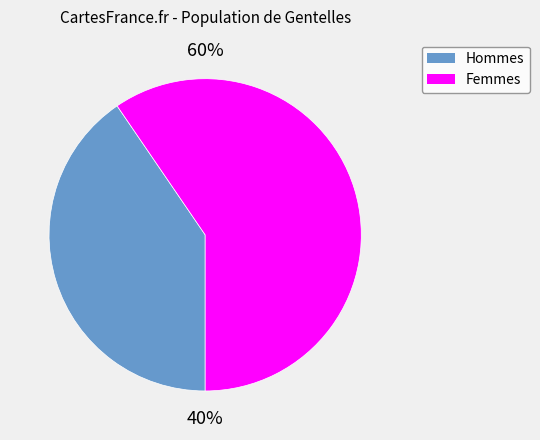

Does any single category account for the majority?

Yes